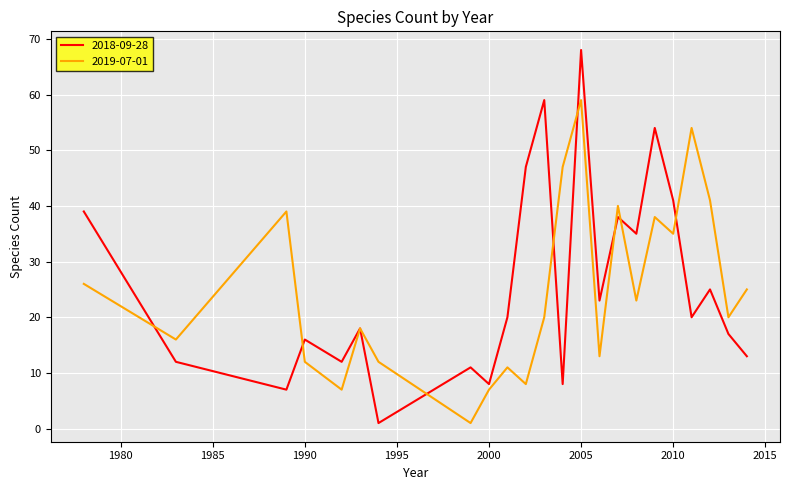

Rank the series by their maximum value, from lowest to highest.

2019-07-01, 2018-09-28